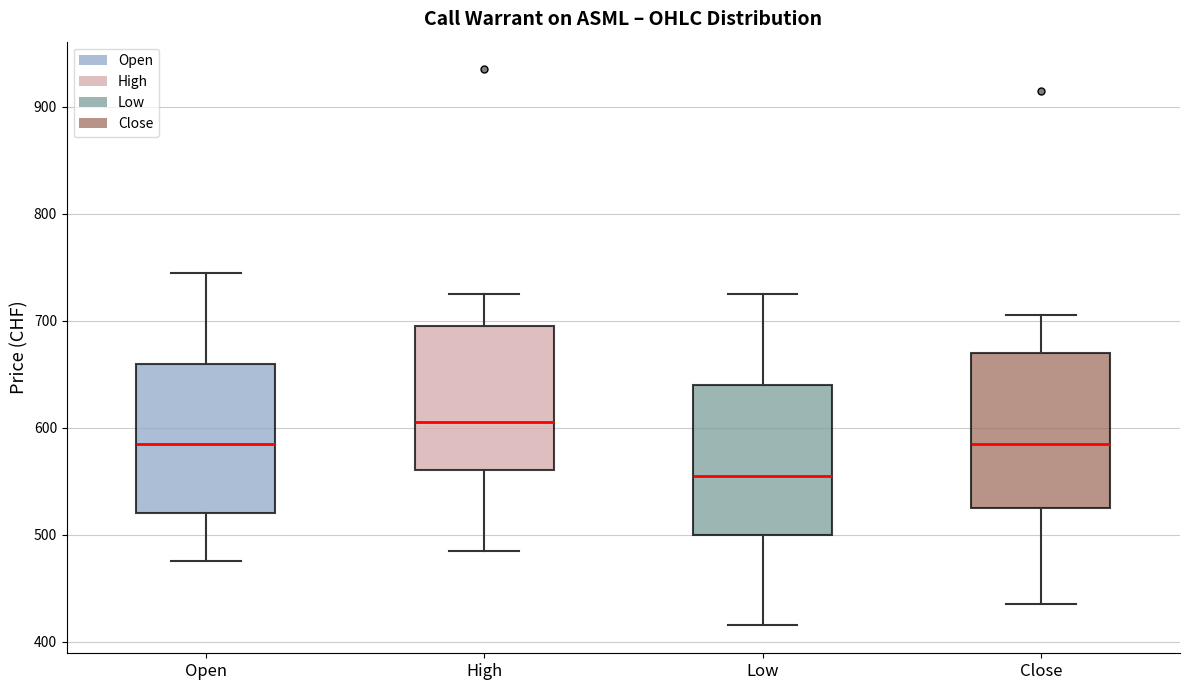

Where does the lower whisker of the box for Open end on the y-axis? The values are not printed on the chart, so give them approximately, as read against the axis.

480